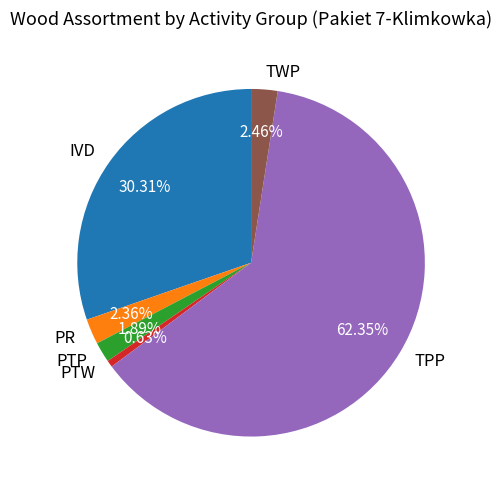

Does TPP represent more than half of the total?

Yes